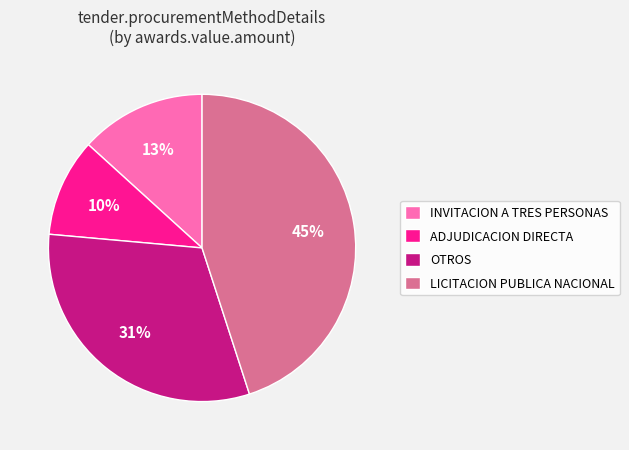

Count the number of slices in the pie.

4